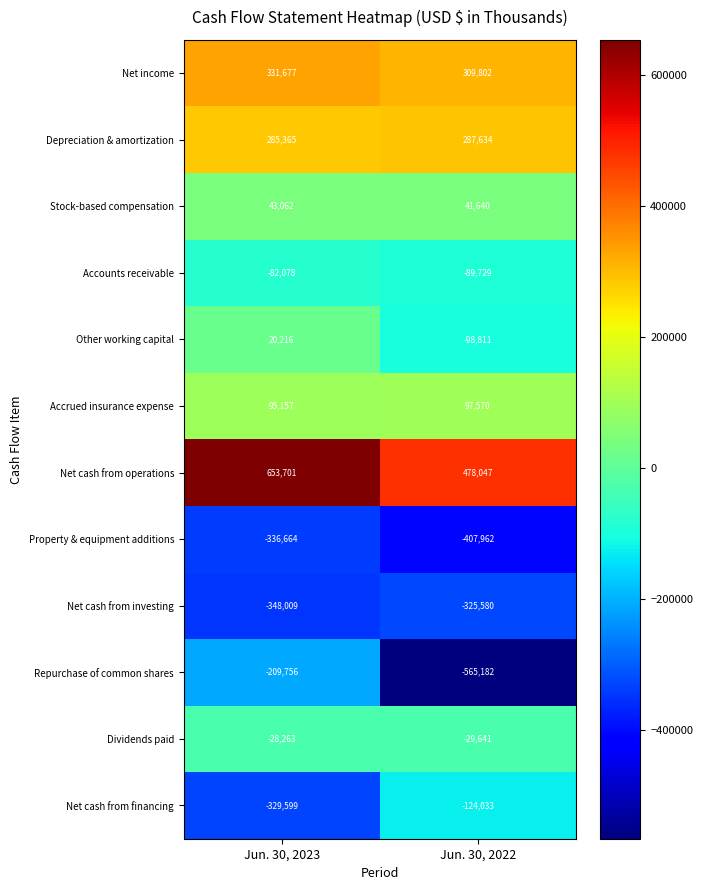

At which category does the chart reach its peak across all series?

Jun. 30, 2023